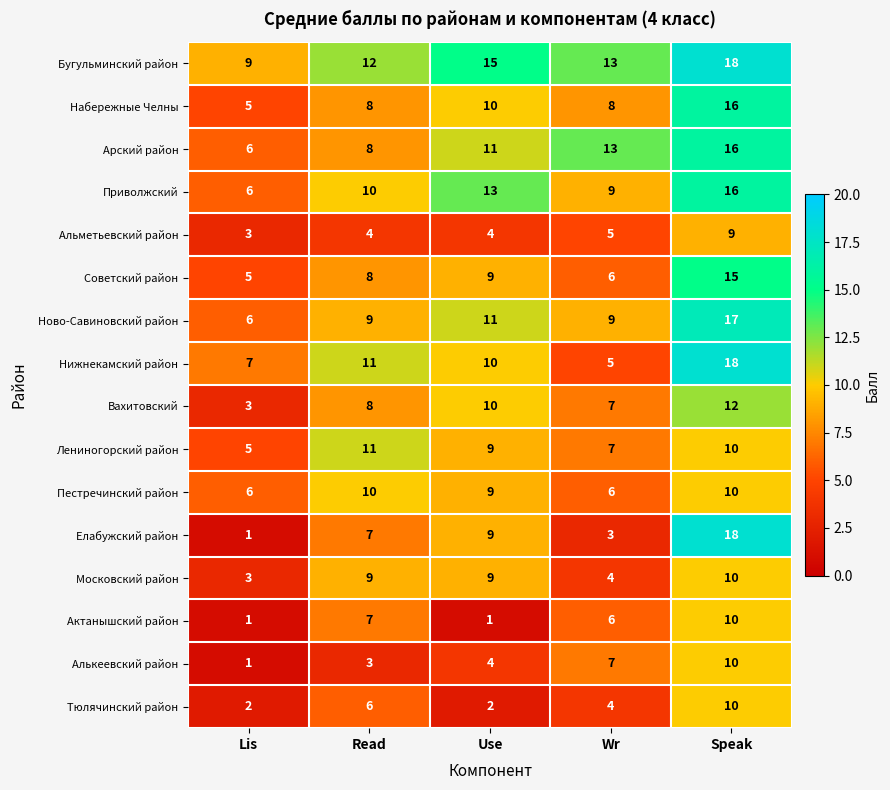

Which series has the largest range (max minus min)?

Елабужский район